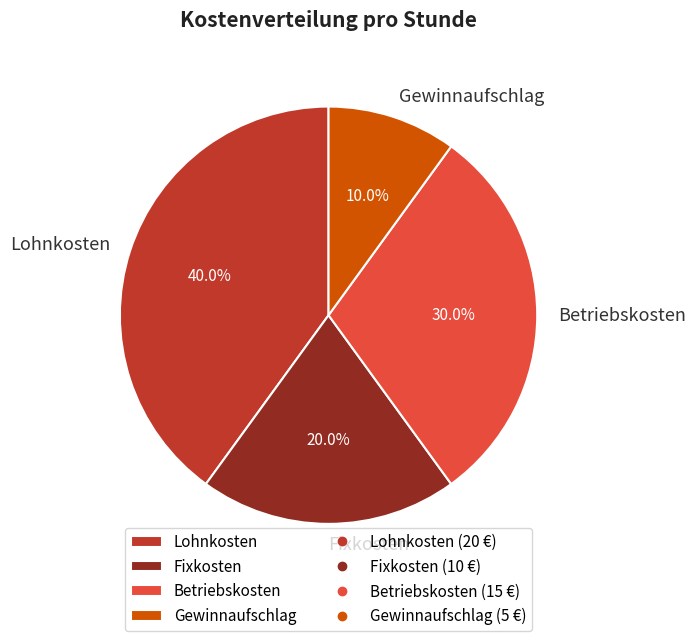

The Gewinnaufschlag slice represents 10% of the pie. True or false?

True